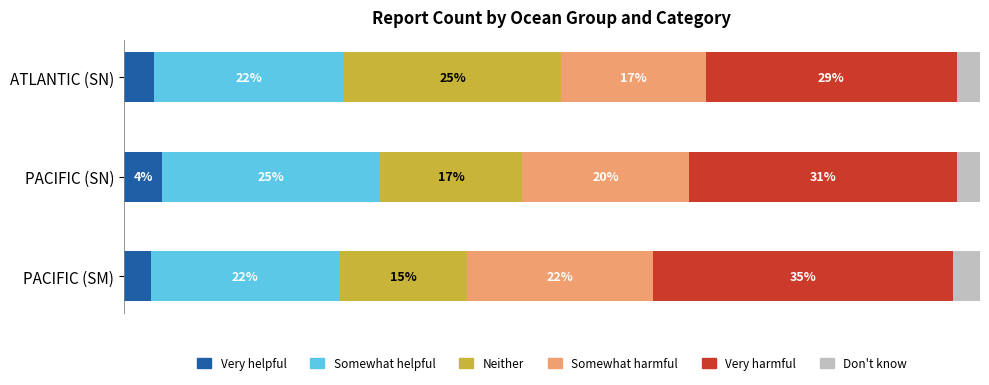

What are all the series names shown in the legend?

Very helpful, Somewhat helpful, Neither, Somewhat harmful, Very harmful, Don't know